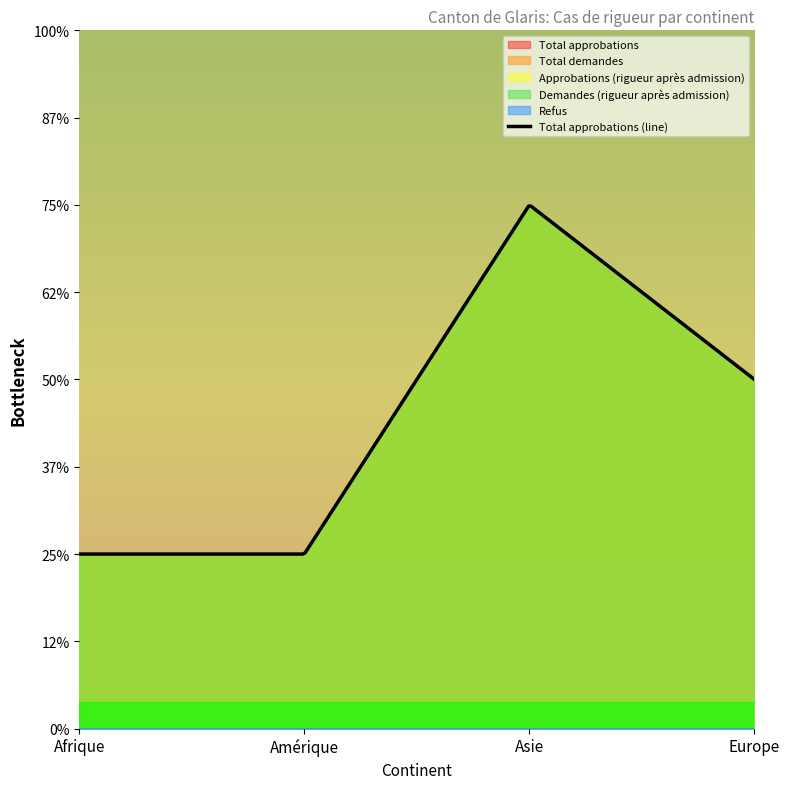

Does the chart have visible grid lines?

No